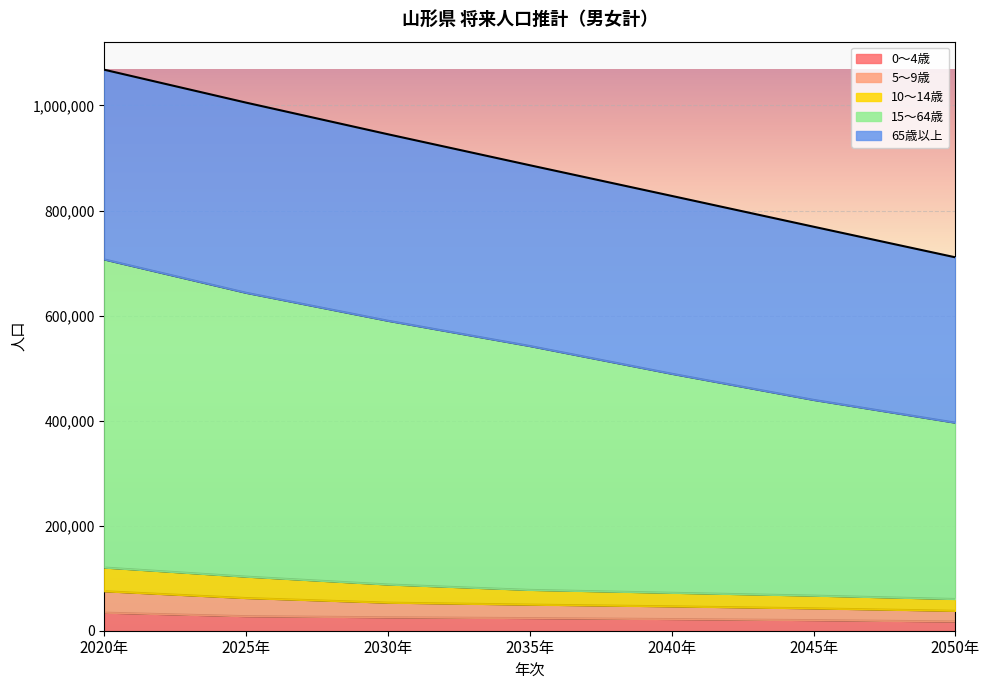

Does the chart display data point markers on the line(s)?

No